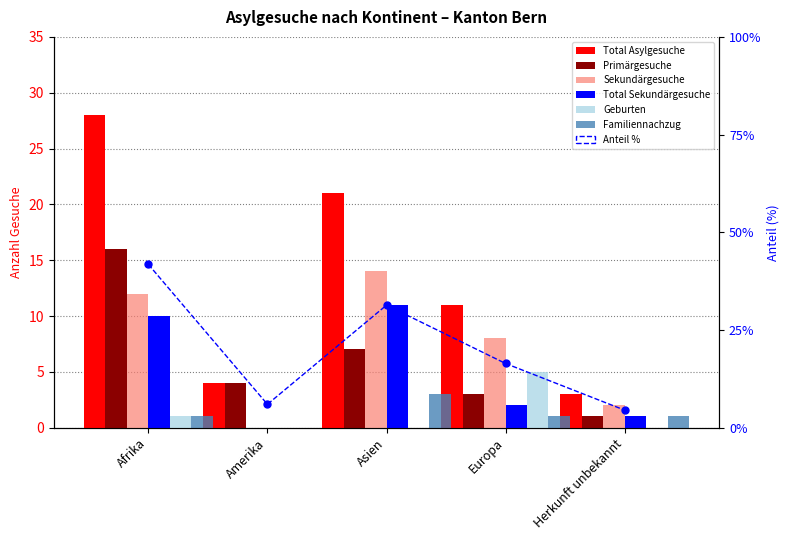

Which series has the largest total across all categories?

Total Asylgesuche